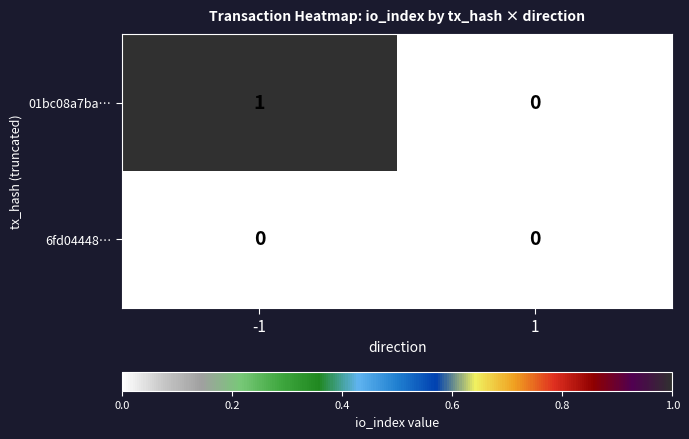

The 6fd04448… series shows 0 at -1. True or false?

True